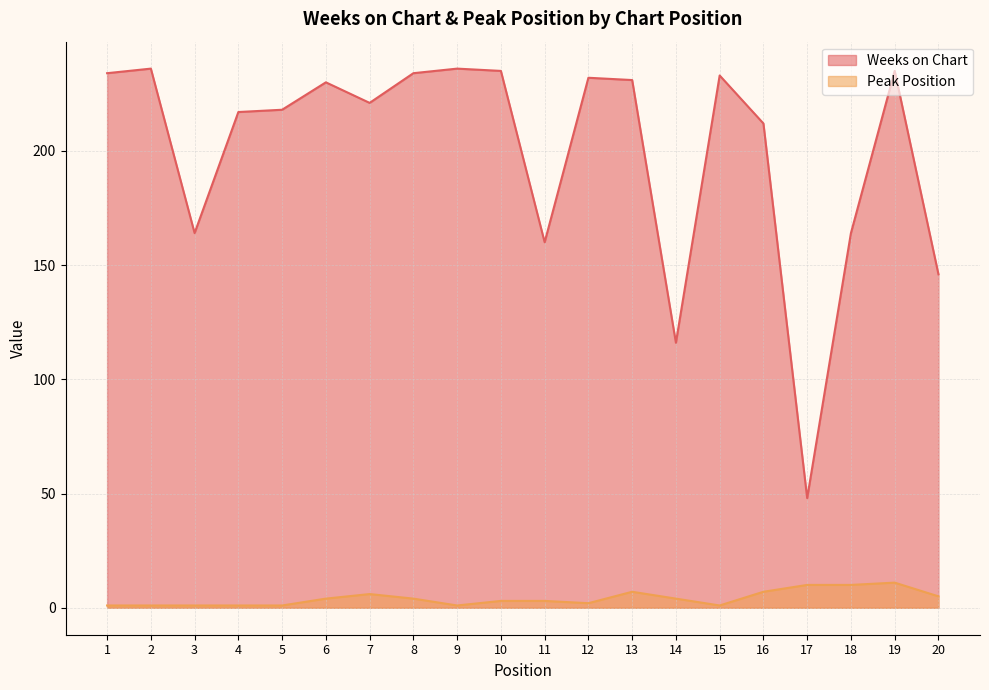

At which label is Peak Position closest to 6?

7